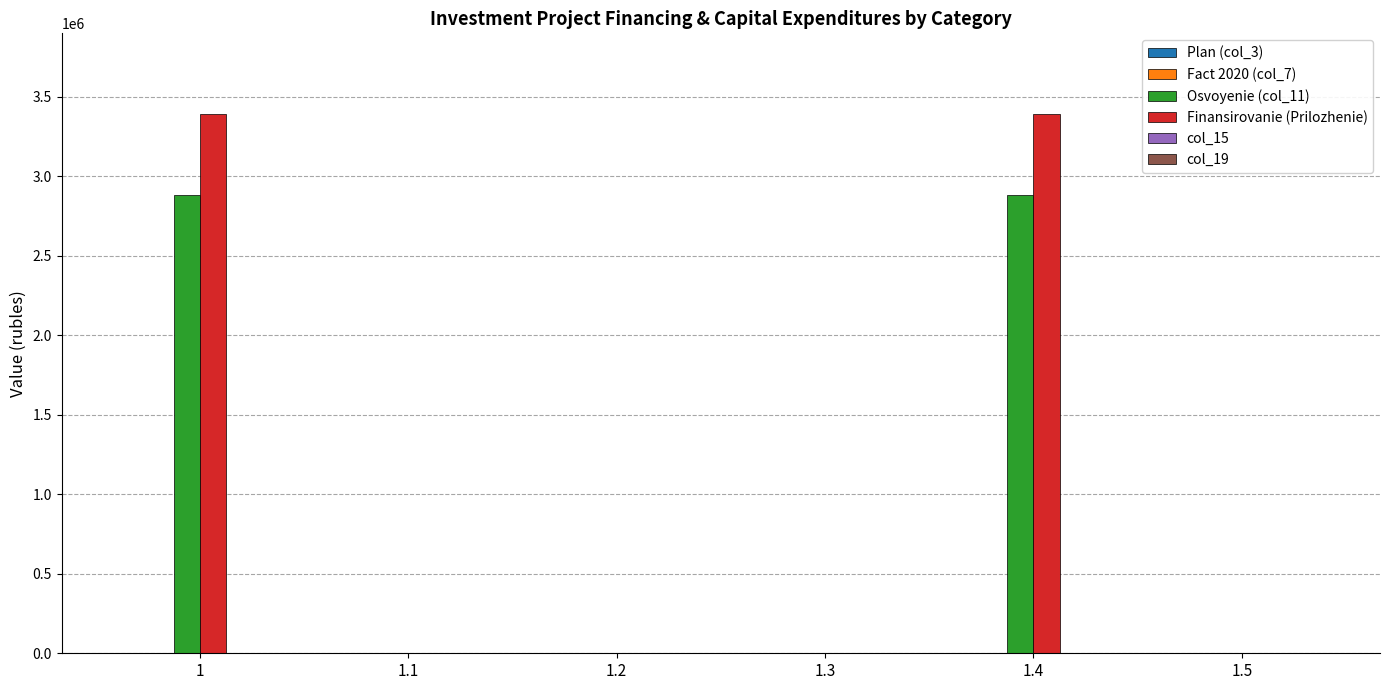

Between 1.3 and 1.4, which series saw the biggest shift?

Finansirovanie (Prilozhenie)